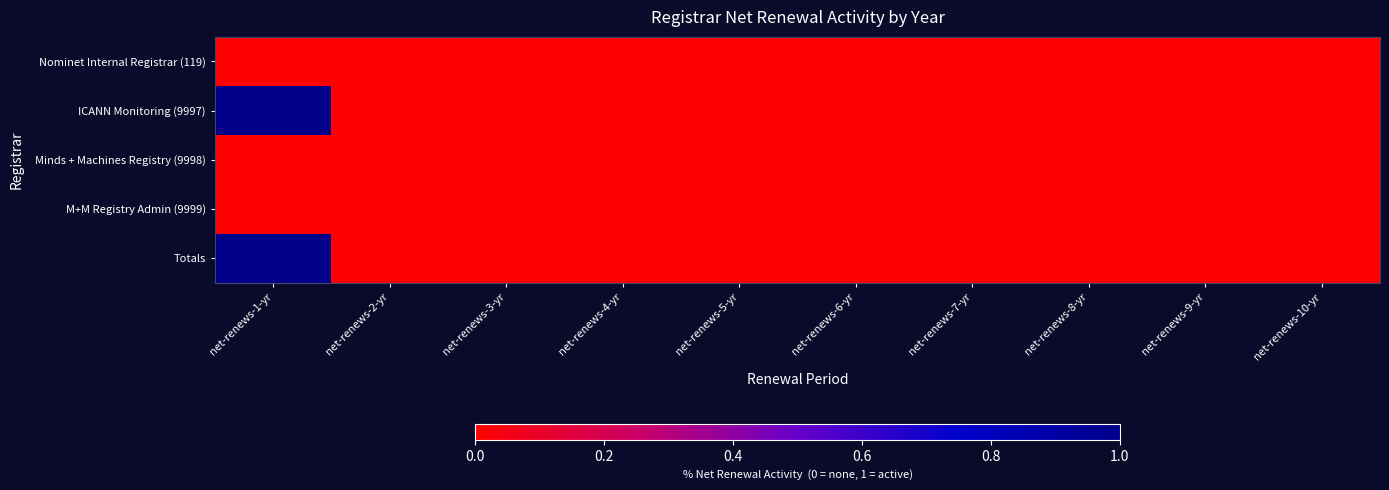

Which series has the largest total across all categories?

ICANN Monitoring (9997)